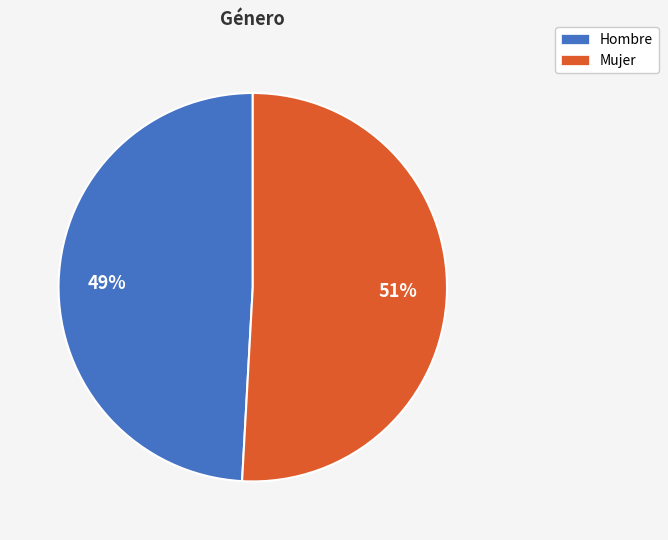

Between Hombre and Mujer, which is larger?

Mujer